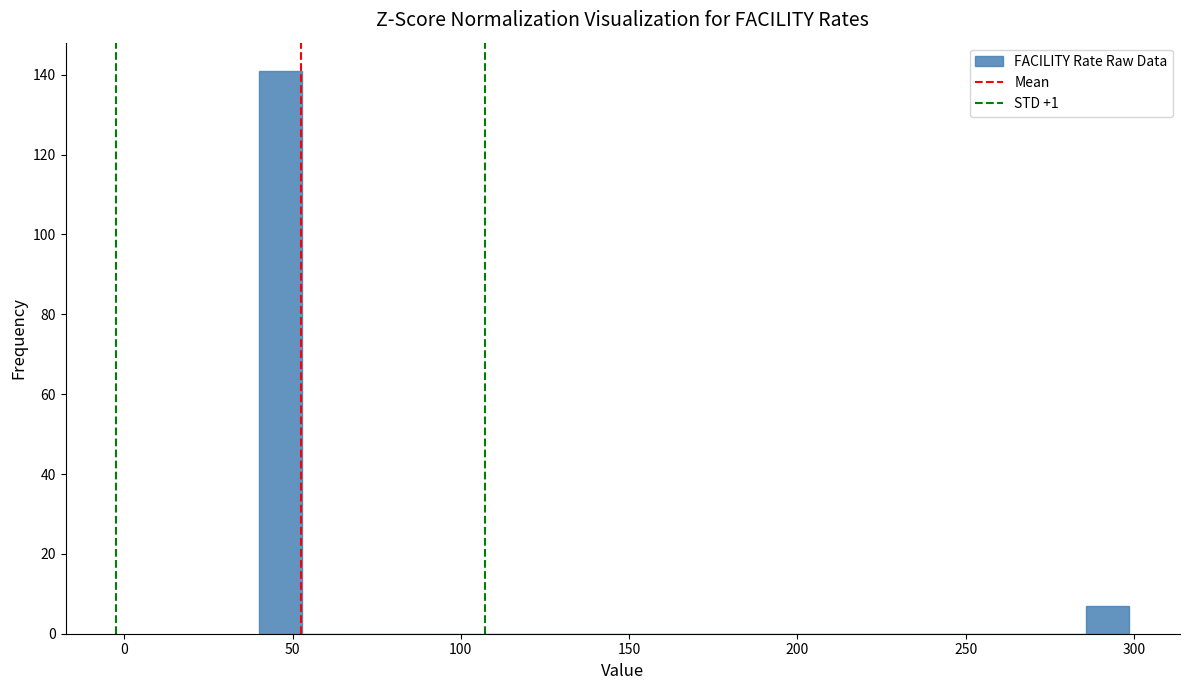

Read against the x-axis, roughly where is the centre of the tallest bar?

45